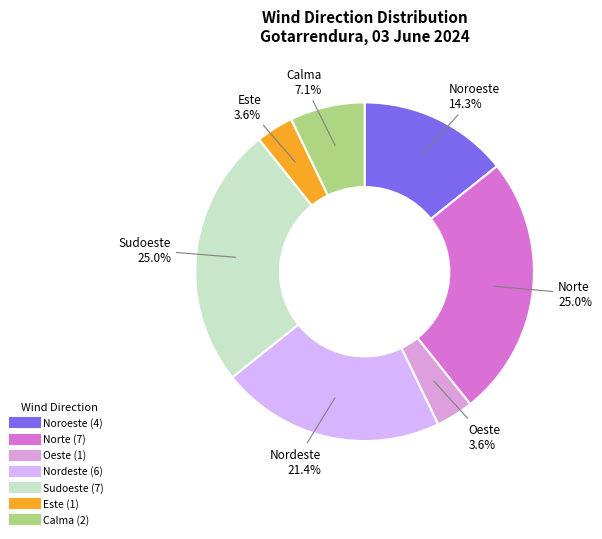

Count the number of slices in the pie.

7